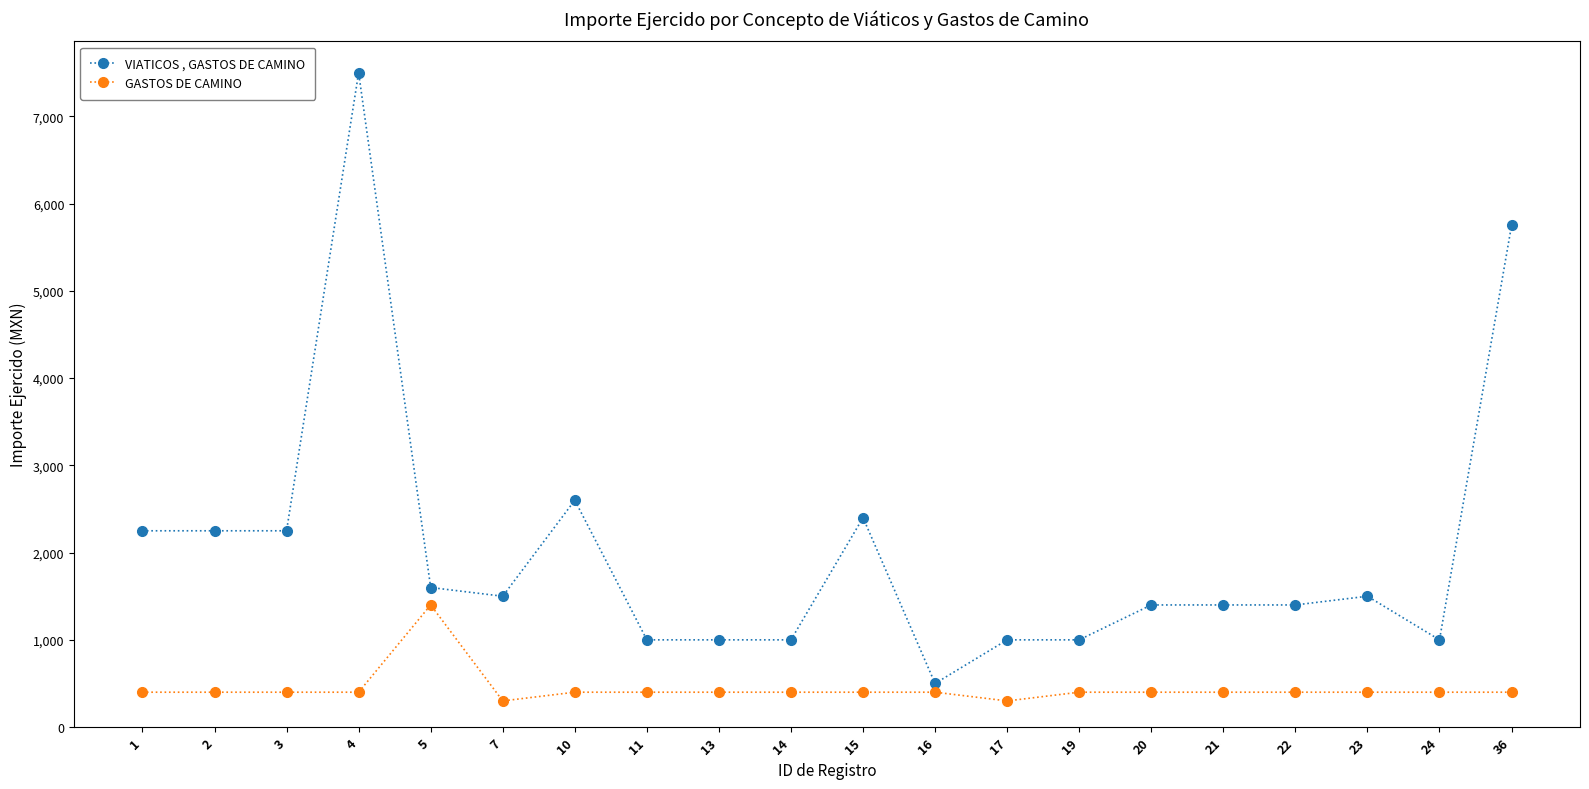

Rank the series at 2 from lowest to highest value.

GASTOS DE CAMINO, VIATICOS , GASTOS DE CAMINO